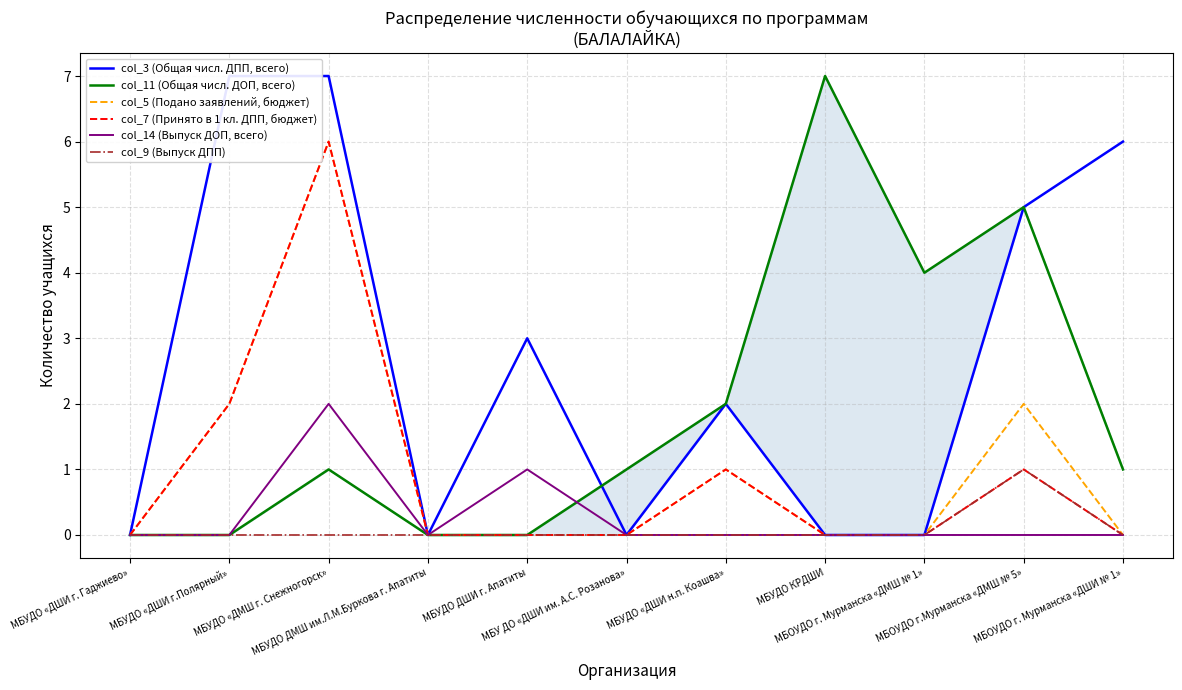

True or false: col_9 (Выпуск ДПП) and col_5 (Подано заявлений, бюджет) cross at least once.

False